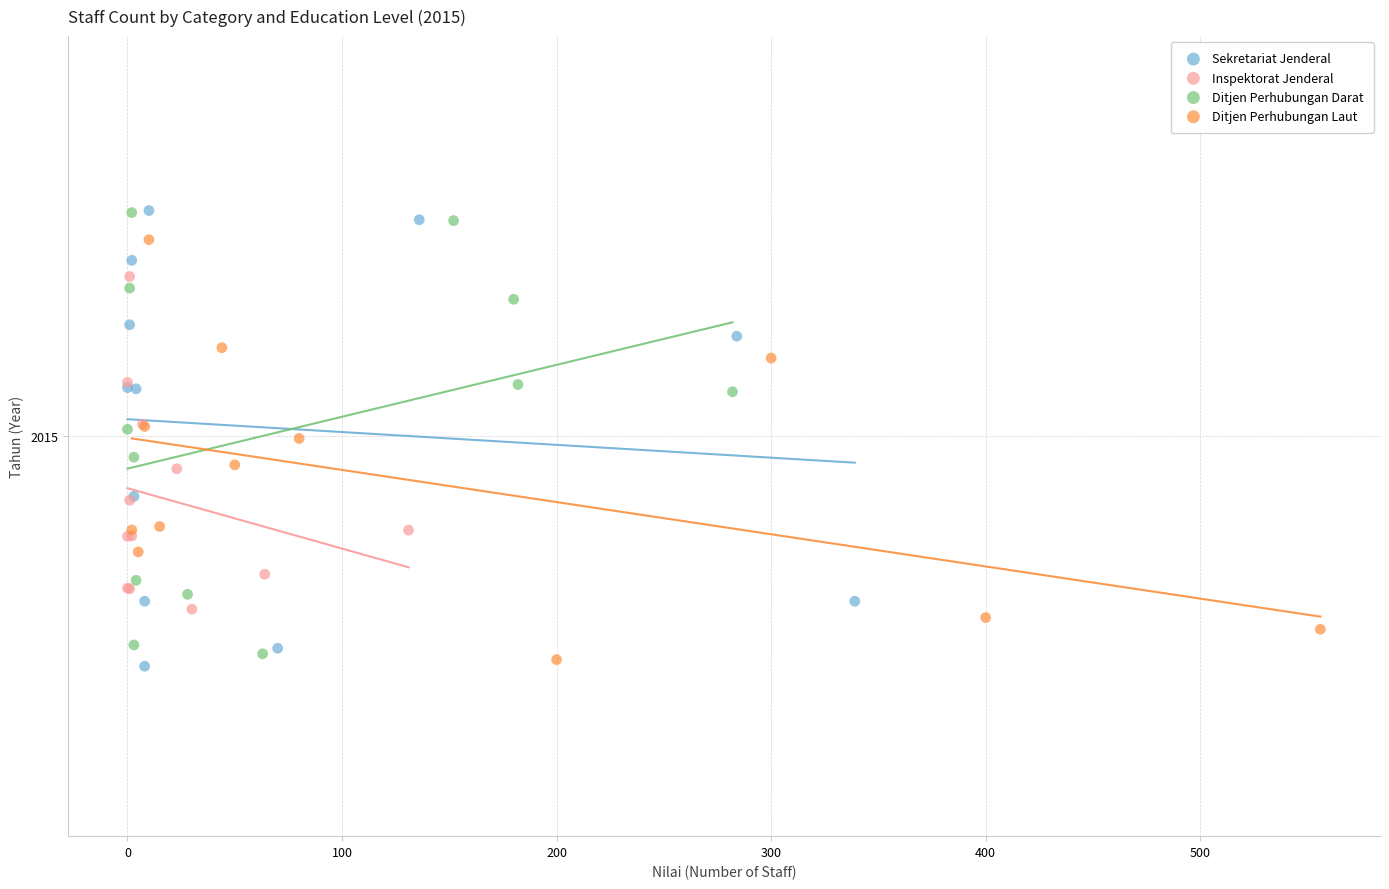

Which series reaches the minimum Y coordinate?

Sekretariat Jenderal